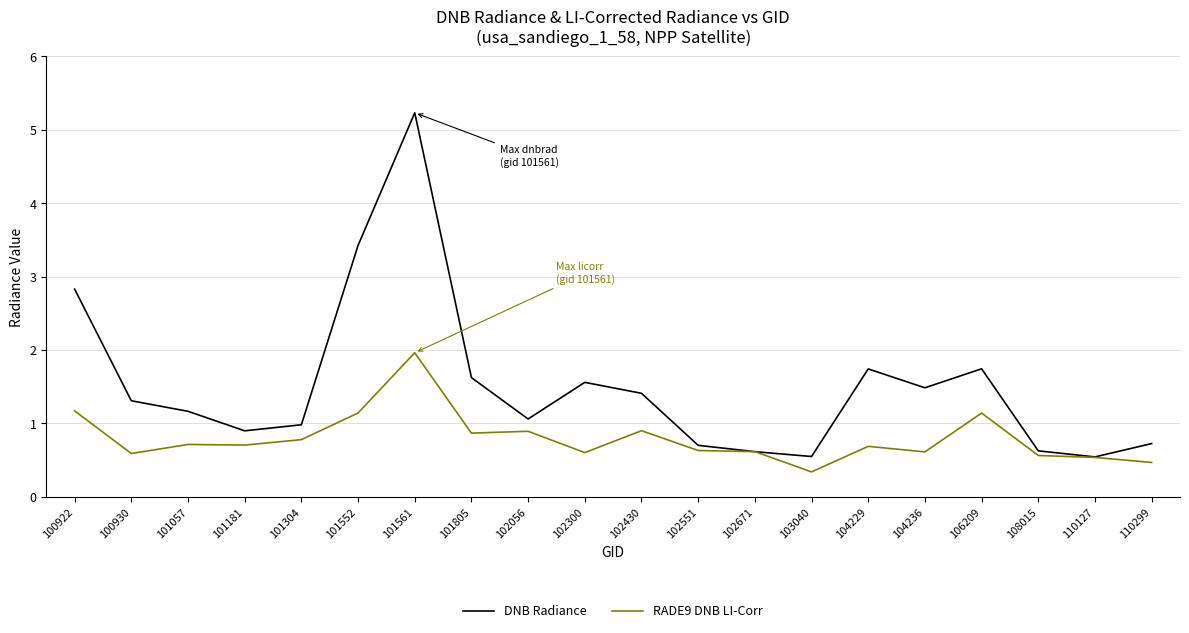

What are all the series names shown in the legend?

DNB Radiance, RADE9 DNB LI-Corr